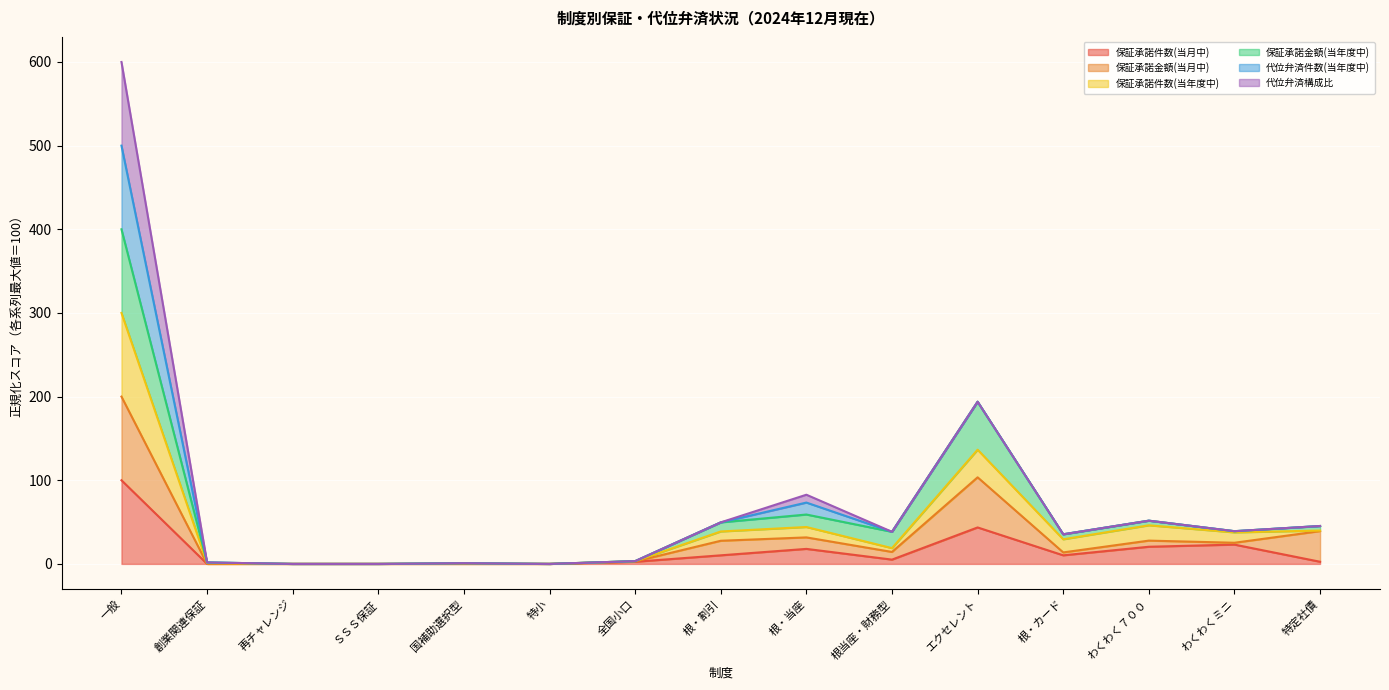

At which category is the sum across all series the highest?

一般